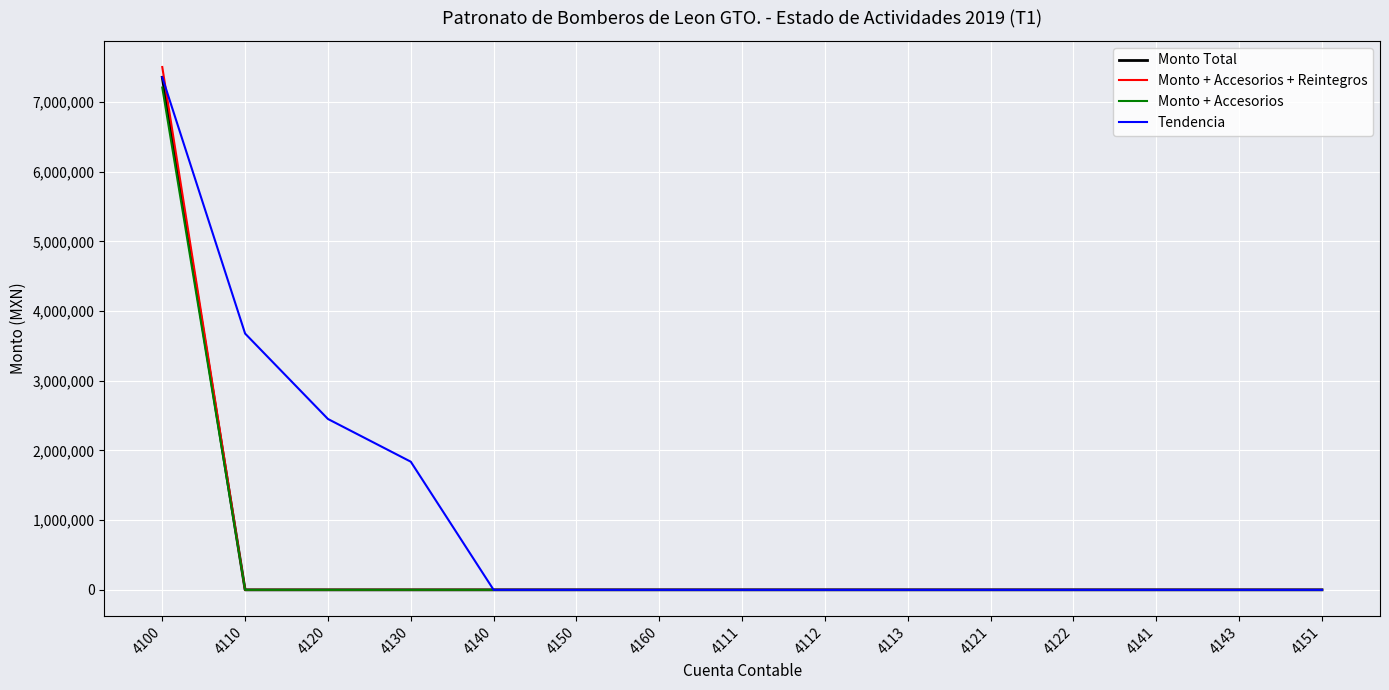

Between 4130 and 4143, which series saw the biggest shift?

Tendencia